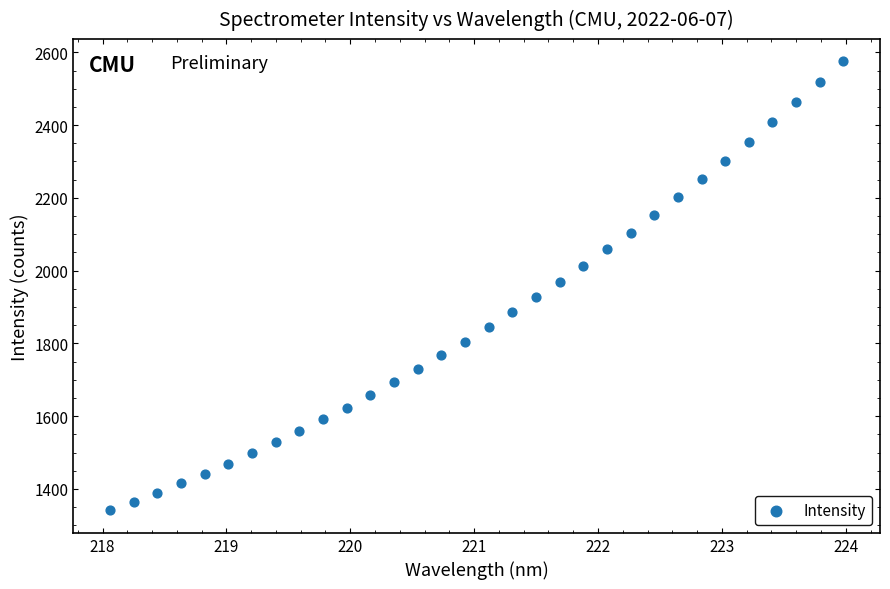

What is the range of Y values (max minus min)?

1233.8